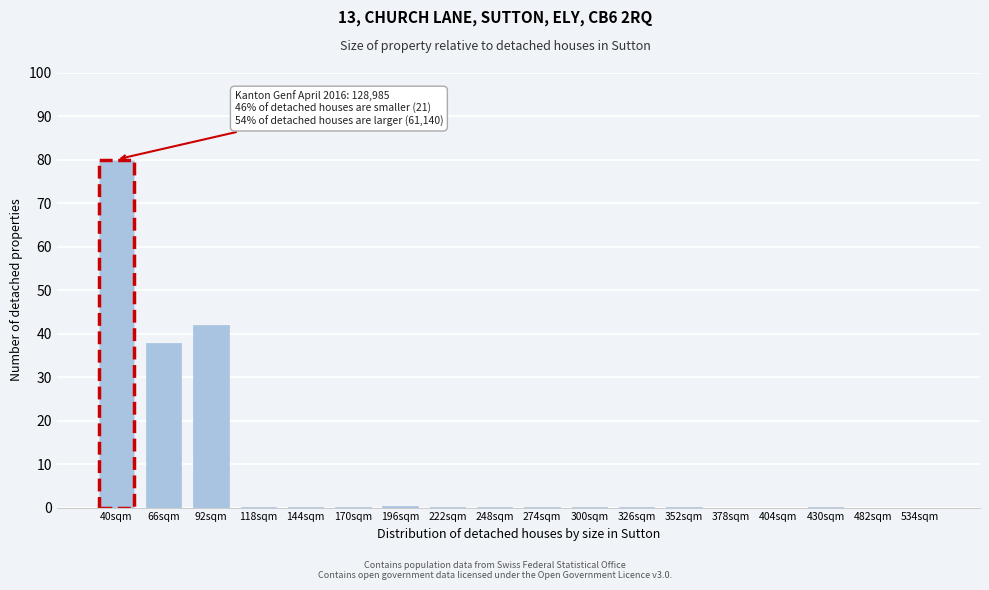

Where is the data nearest to the value 40?

66sqm